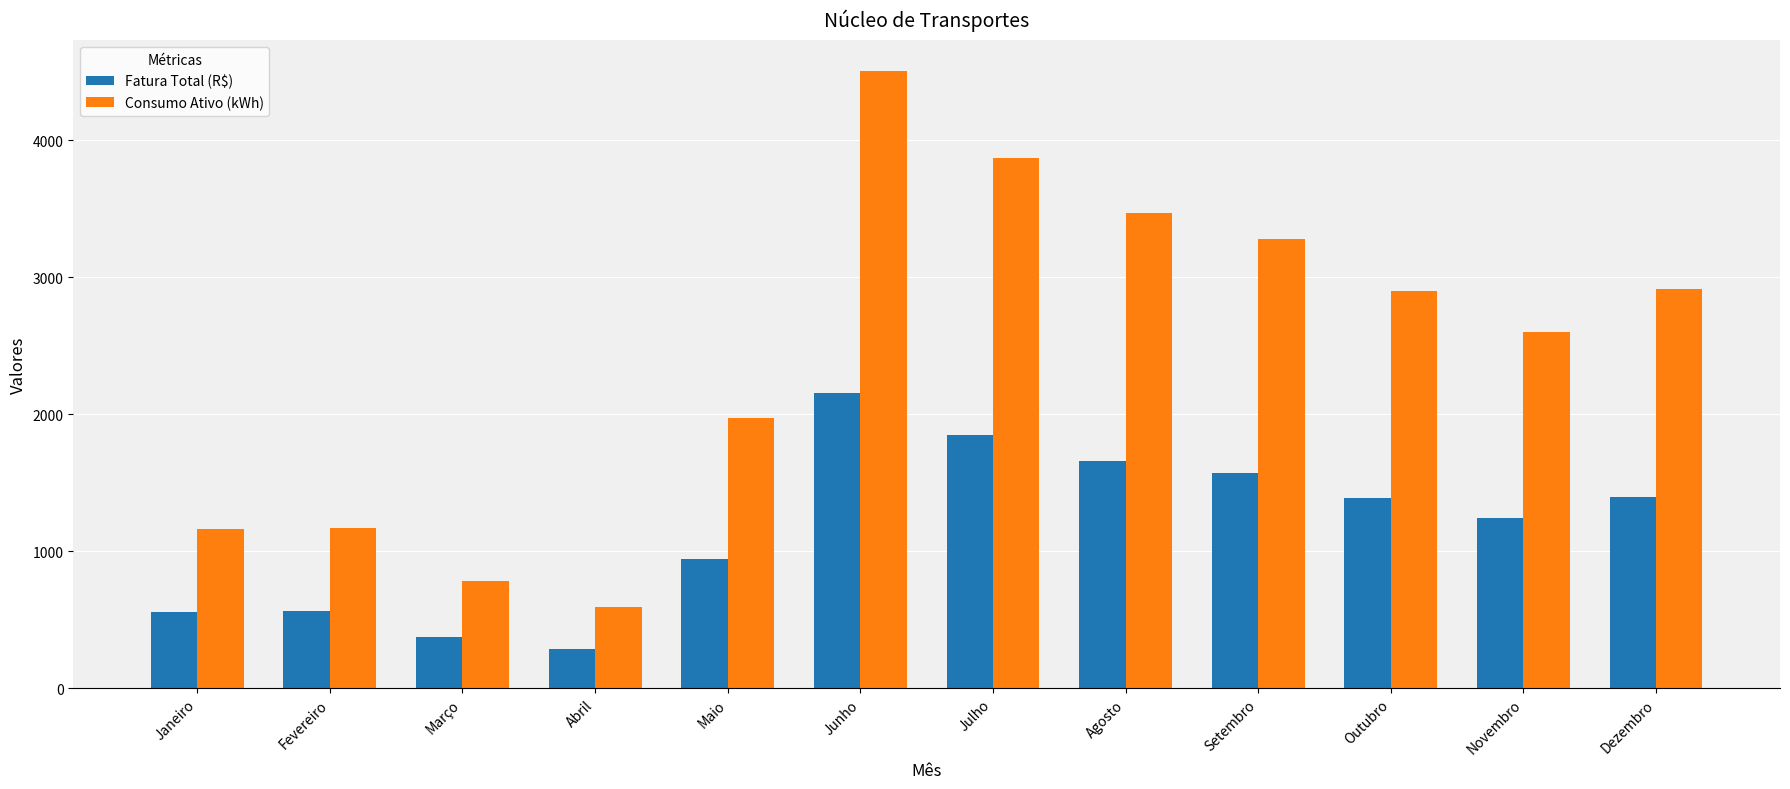

What are all the series names shown in the legend?

Fatura Total (R$), Consumo Ativo (kWh)